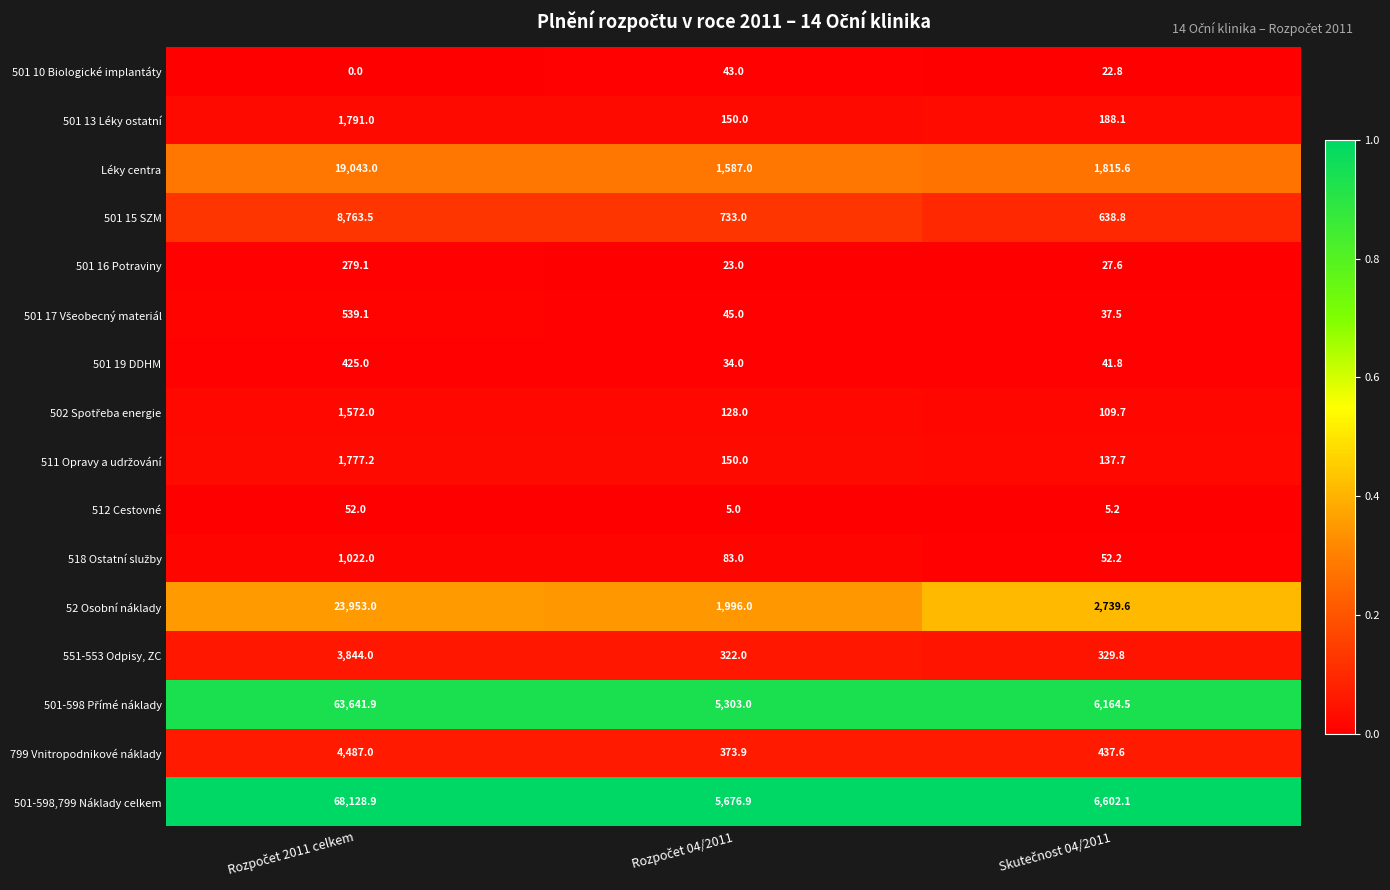

At how many categories does at least one series exceed 0?

3